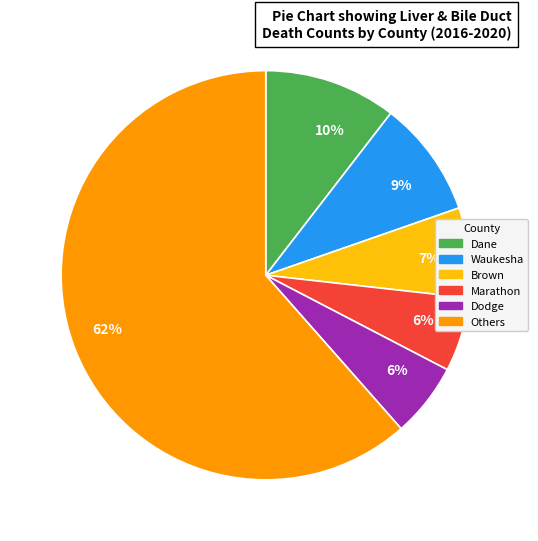

Is there any slice that represents more than half of the pie?

Yes